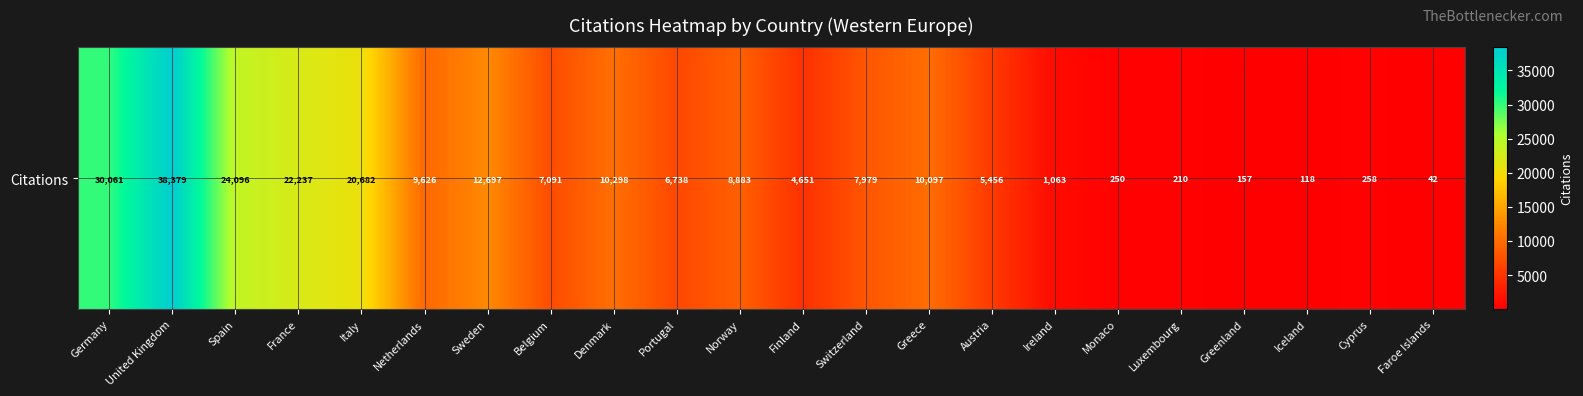

List the labels in order of value, largest first.

United Kingdom, Germany, Spain, France, Italy, Sweden, Denmark, Greece, Netherlands, Norway, Switzerland, Belgium, Portugal, Austria, Finland, Ireland, Cyprus, Monaco, Luxembourg, Greenland, Iceland, Faroe Islands